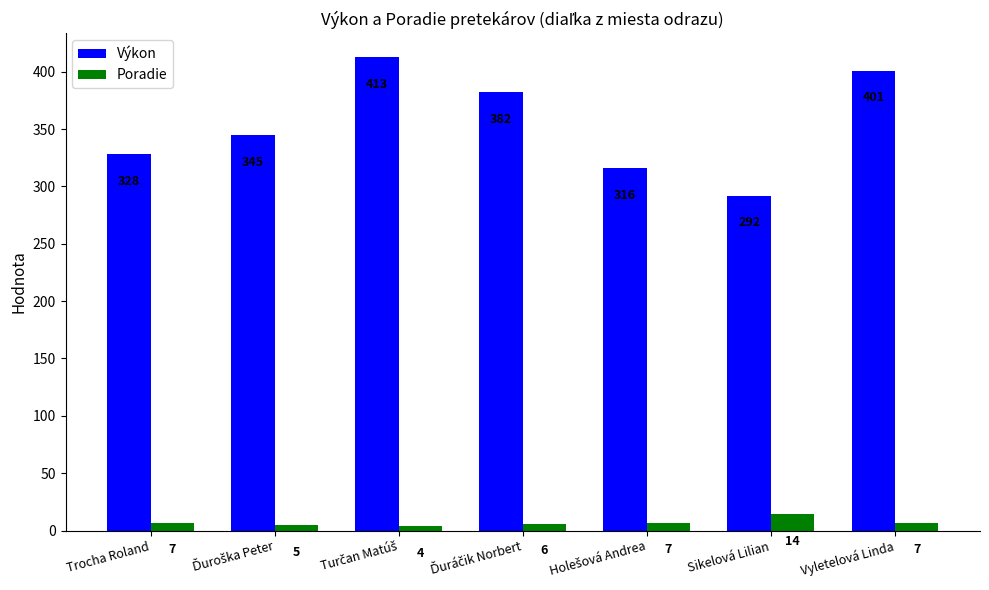

Which series has the widest spread of values?

Výkon